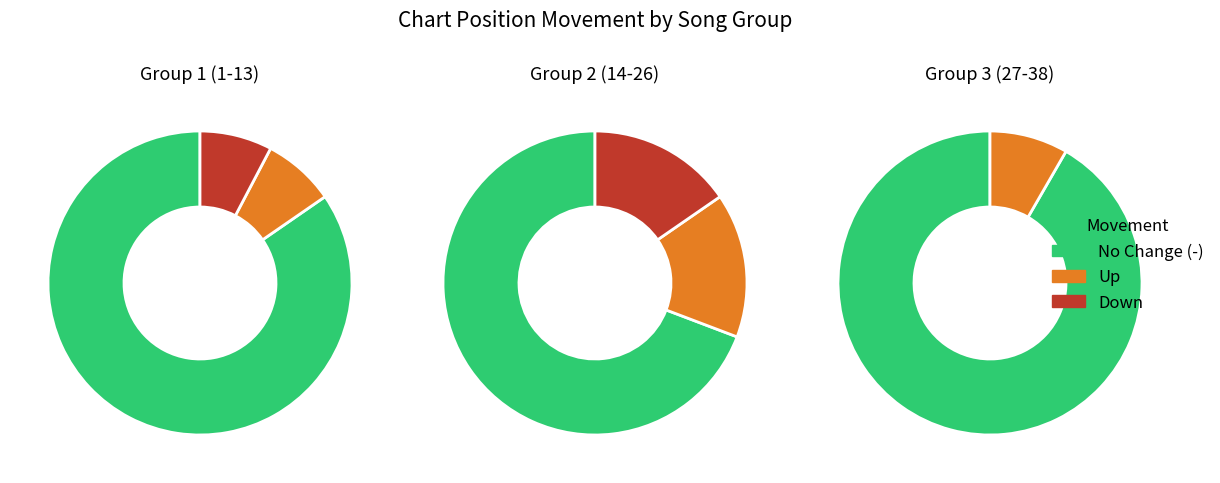

To the nearest percent, what is the difference between the up and - slice percentages?

61%